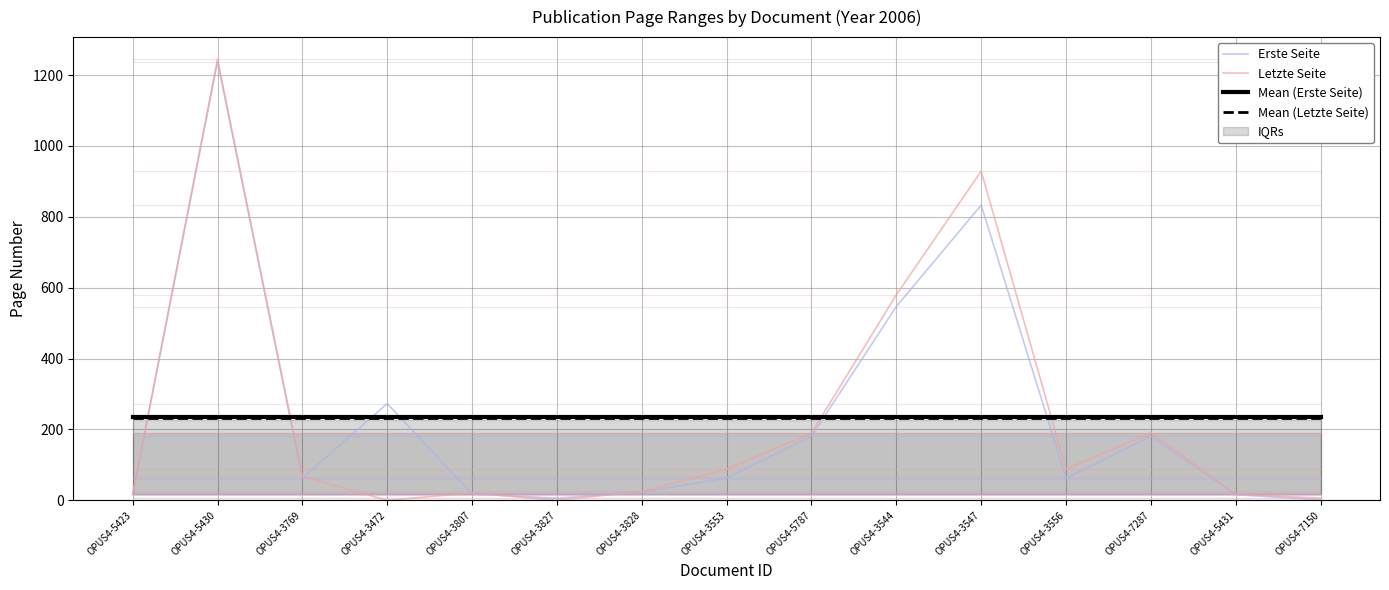

List the series in order of their peak value, lowest first.

Mean (Letzte Seite), Mean (Erste Seite), Erste Seite, Letzte Seite